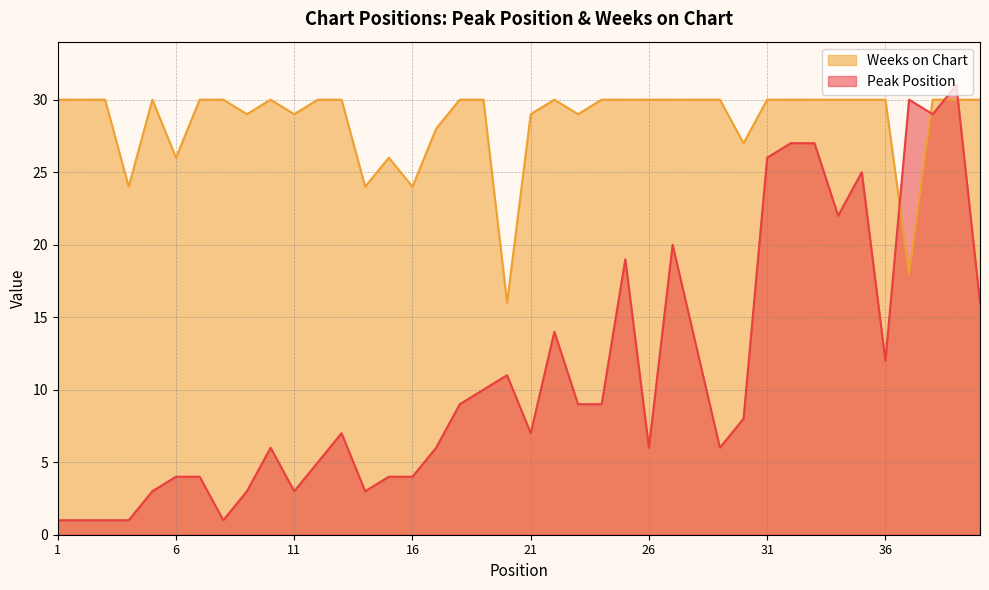

Between 31 and 16, which is larger?

31